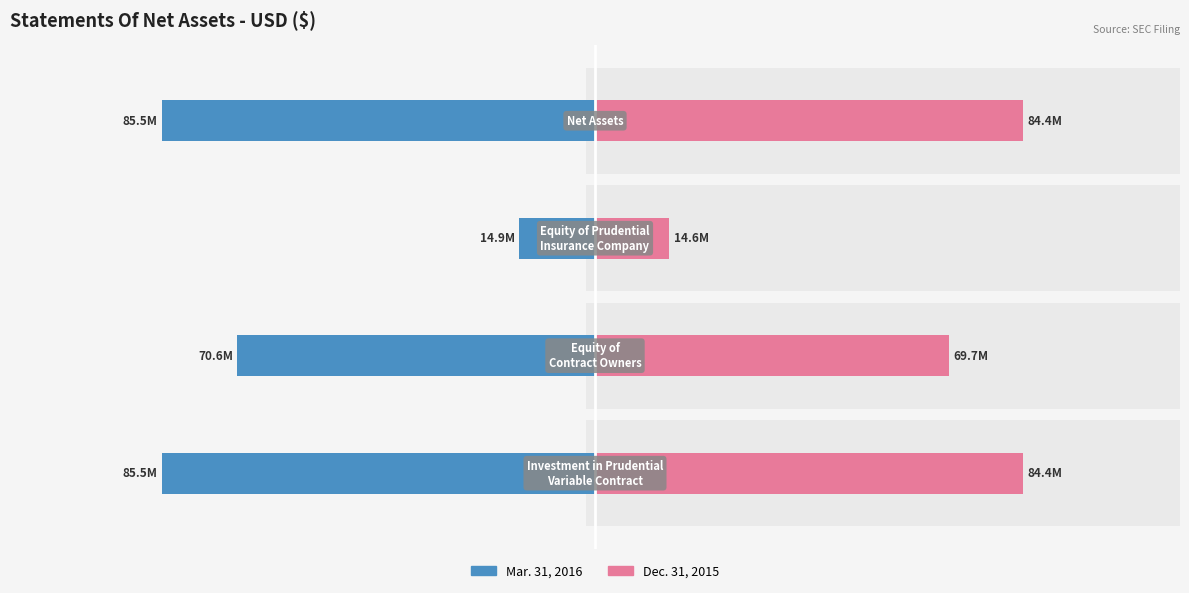

What are all the series names shown in the legend?

Mar. 31, 2016, Dec. 31, 2015